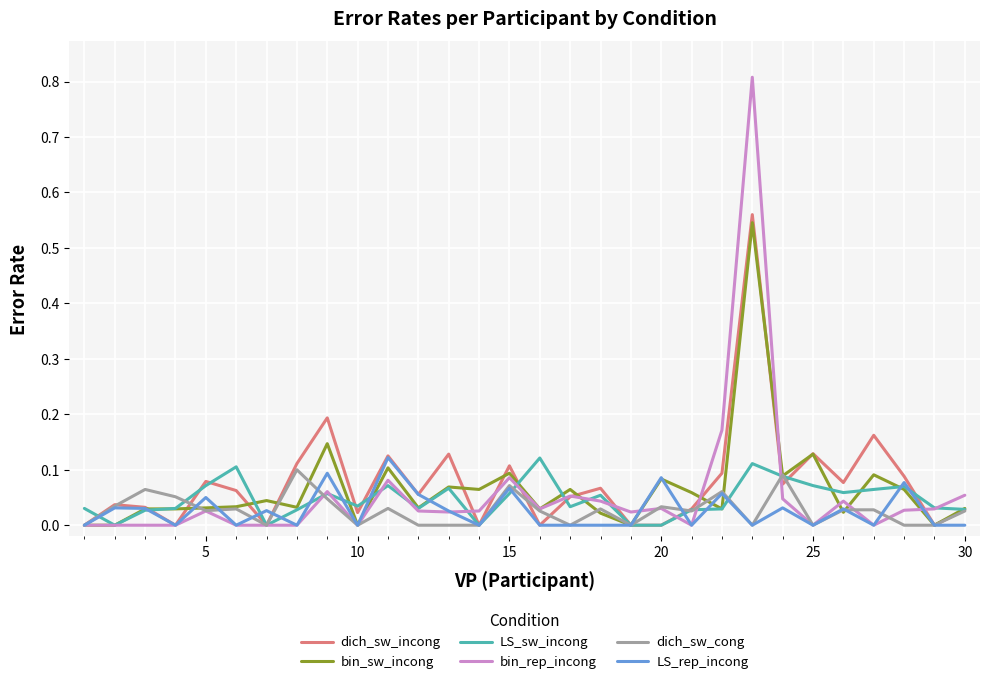

Which series has the widest spread of values?

bin_rep_incong